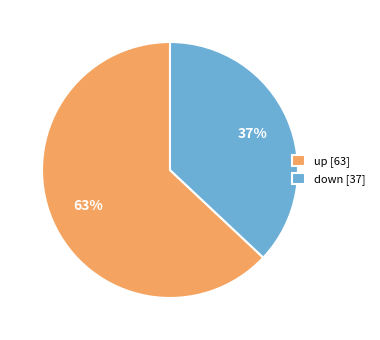

What percentage is the down slice, to the nearest percent?

37%